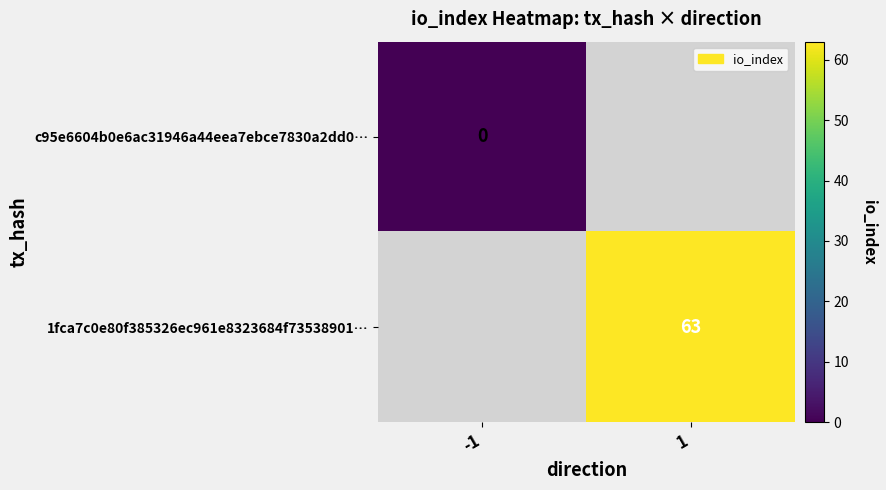

At how many categories does at least one series exceed 43?

1